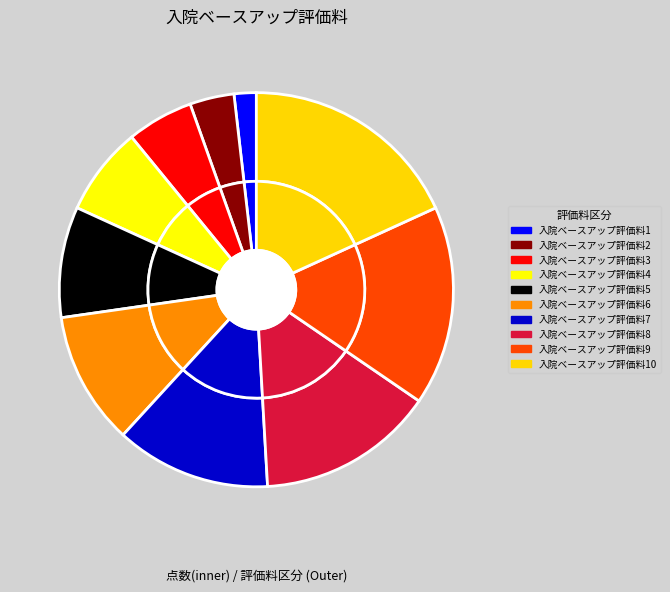

To the nearest percent, what percentage of the pie is 入院ベースアップ評価料2?

4%